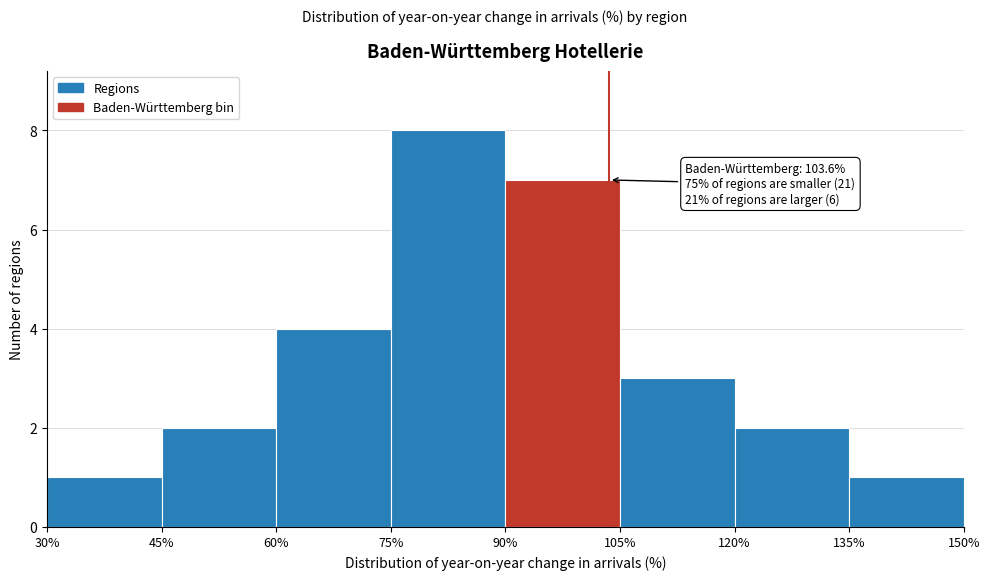

Over which range of the x-axis is the bar tallest?

75% to 90%